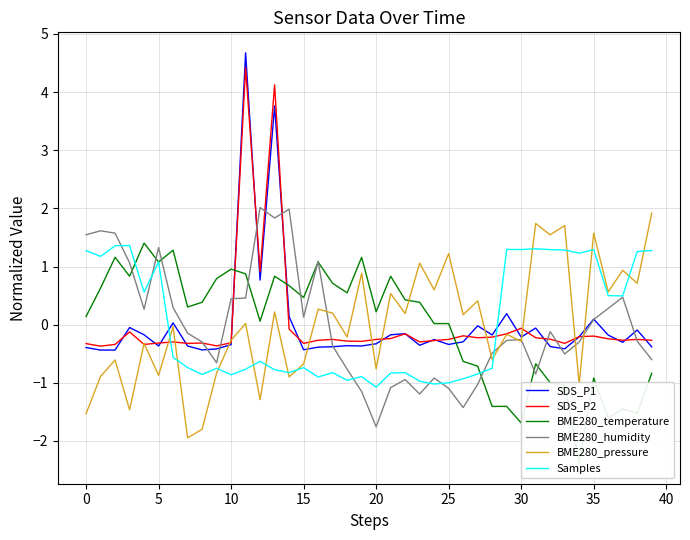

What is the value of the SDS_P1 point at the 40th from the left?

-0.4